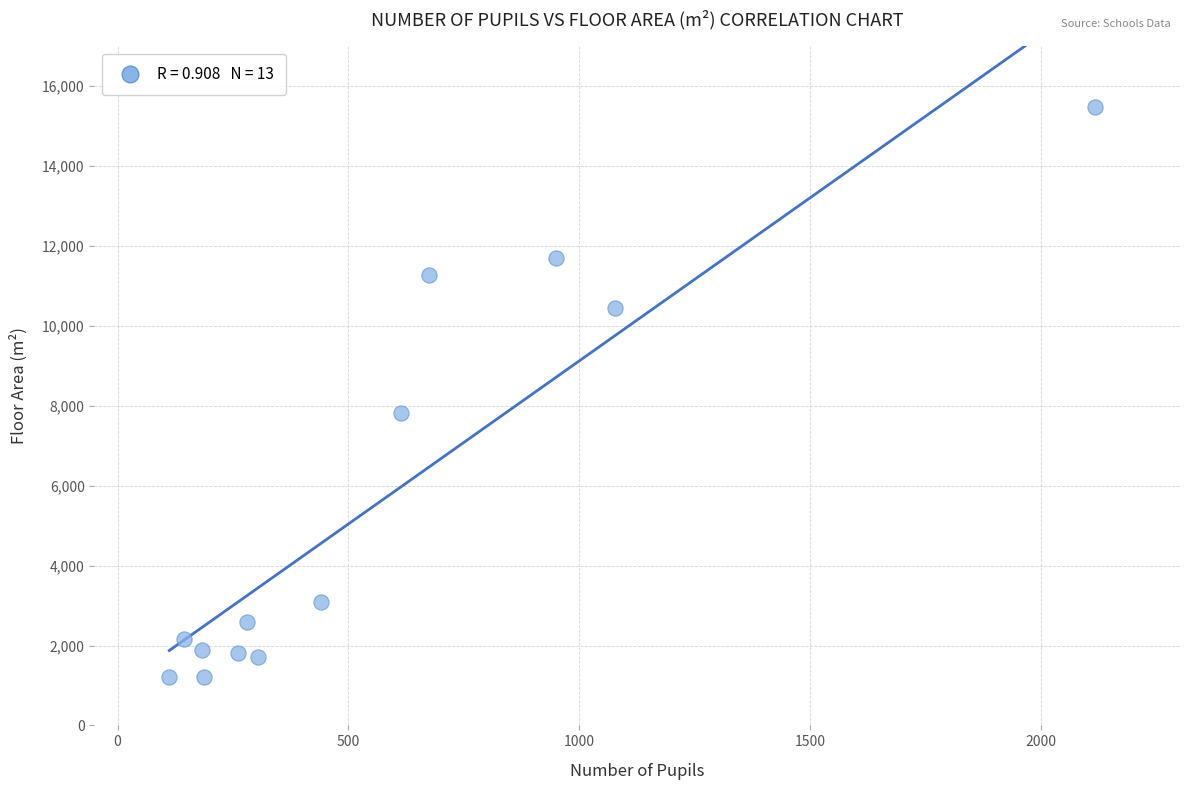

What Y value in the scatter plot is closest to 8351?

7823.0